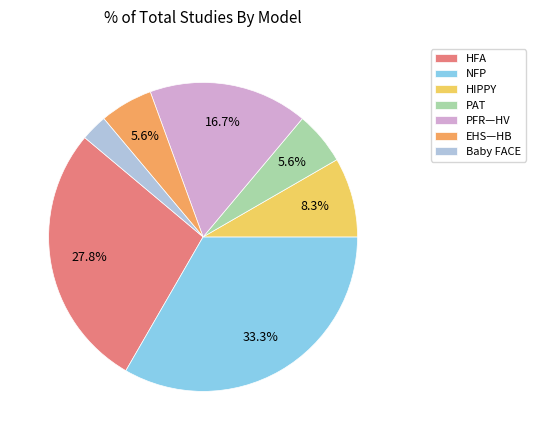

Does any single category account for the majority?

No